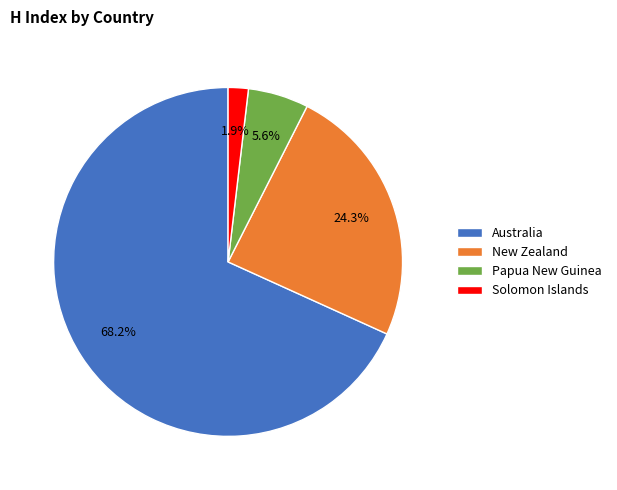

To the nearest percent, what portion does Solomon Islands represent?

2%